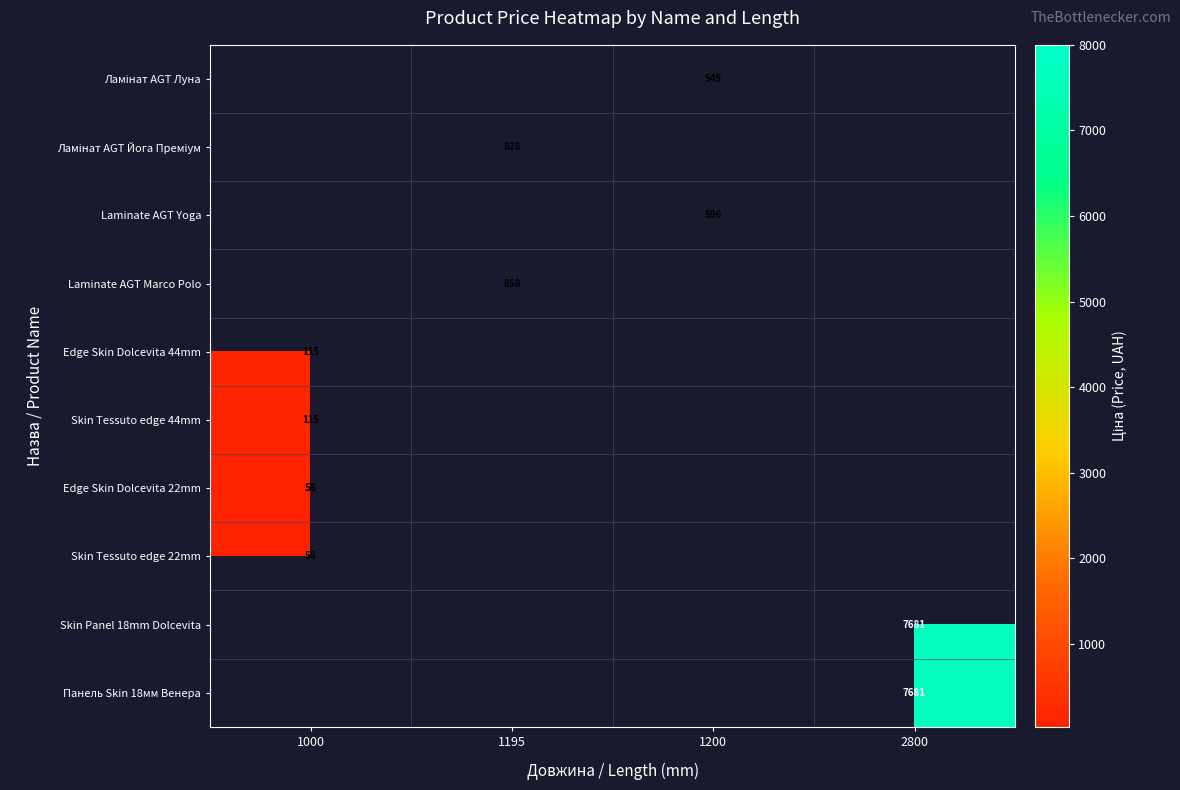

At which category does the chart reach its peak across all series?

2800